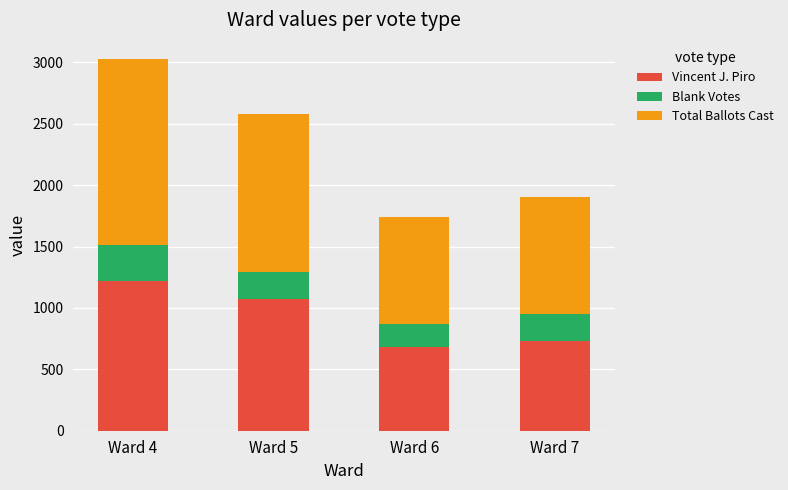

At which category is the sum across all series the highest?

Ward 4